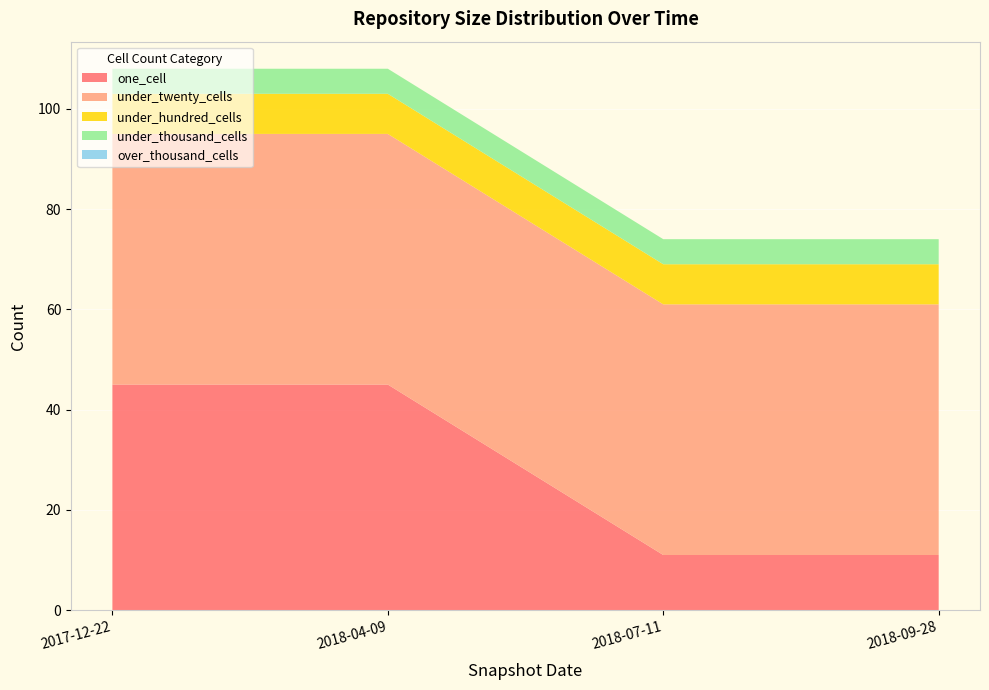

Reading left to right, what are all the values shown in this chart?

one_cell: 2017-12-22=45	2018-04-09=45	2018-07-11=11	2018-09-28=11
under_twenty_cells: 2017-12-22=50	2018-04-09=50	2018-07-11=50	2018-09-28=50
under_hundred_cells: 2017-12-22=8	2018-04-09=8	2018-07-11=8	2018-09-28=8
under_thousand_cells: 2017-12-22=5	2018-04-09=5	2018-07-11=5	2018-09-28=5
over_thousand_cells: 2017-12-22=0	2018-04-09=0	2018-07-11=0	2018-09-28=0